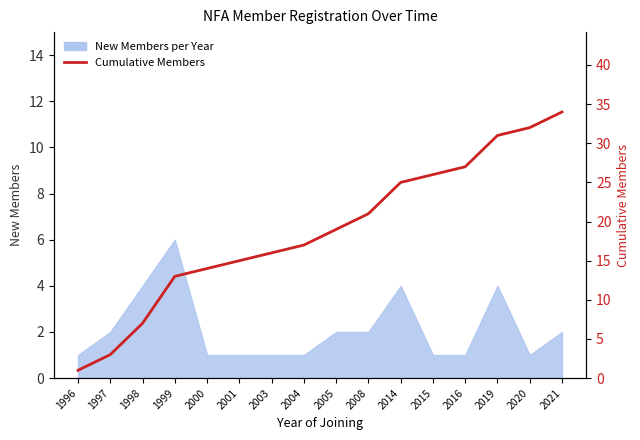

Count the number of values greater than 19.

7